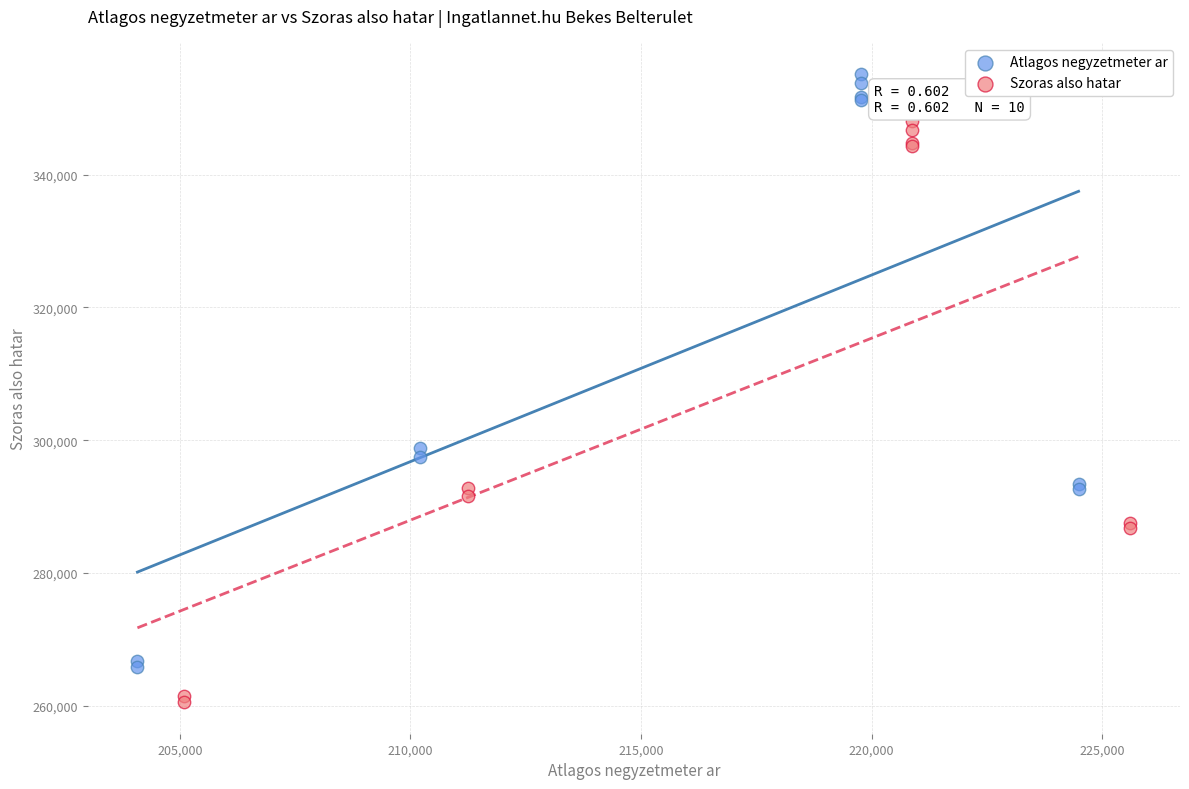

Which series has the largest Y range (max minus min)?

Atlagos negyzetmeter ar